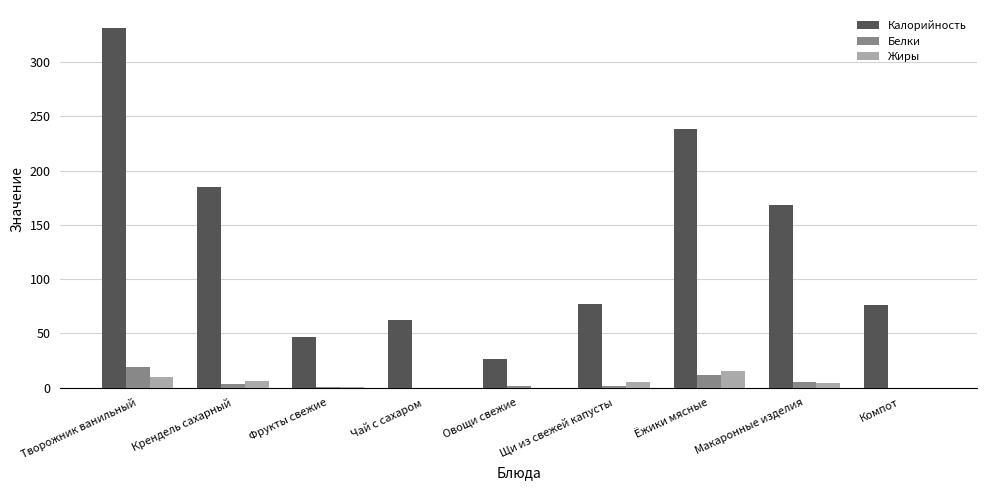

What are all the series names shown in the legend?

Калорийность, Белки, Жиры